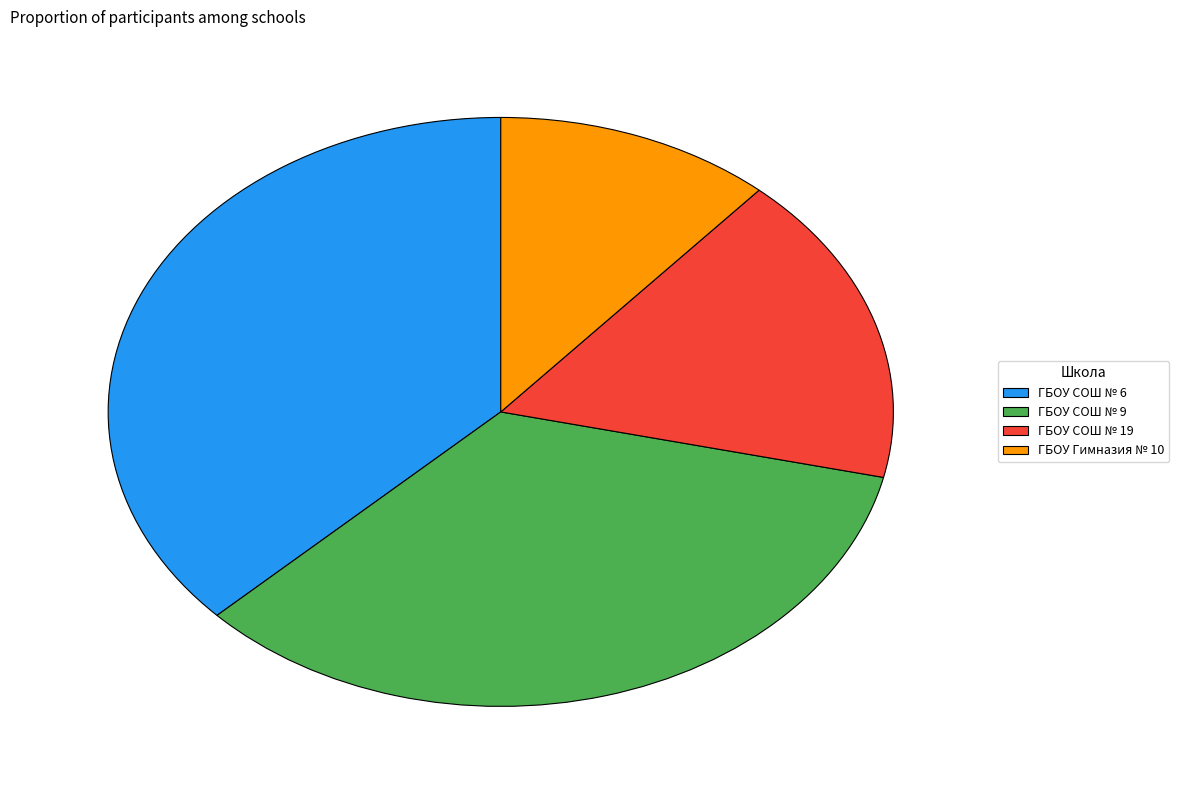

Which category has the biggest portion of the pie?

ГБОУ СОШ № 6